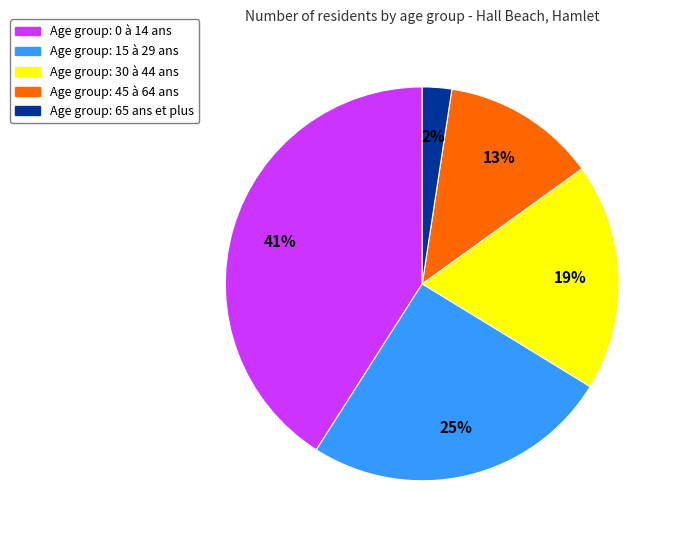

Does any single category account for the majority?

No